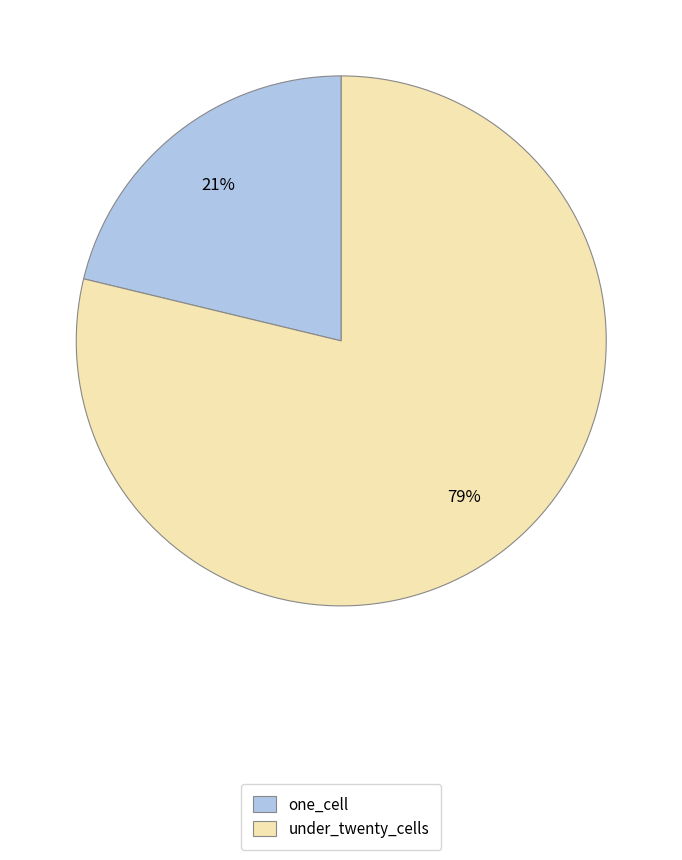

To the nearest percent, what is the average slice percentage?

50%